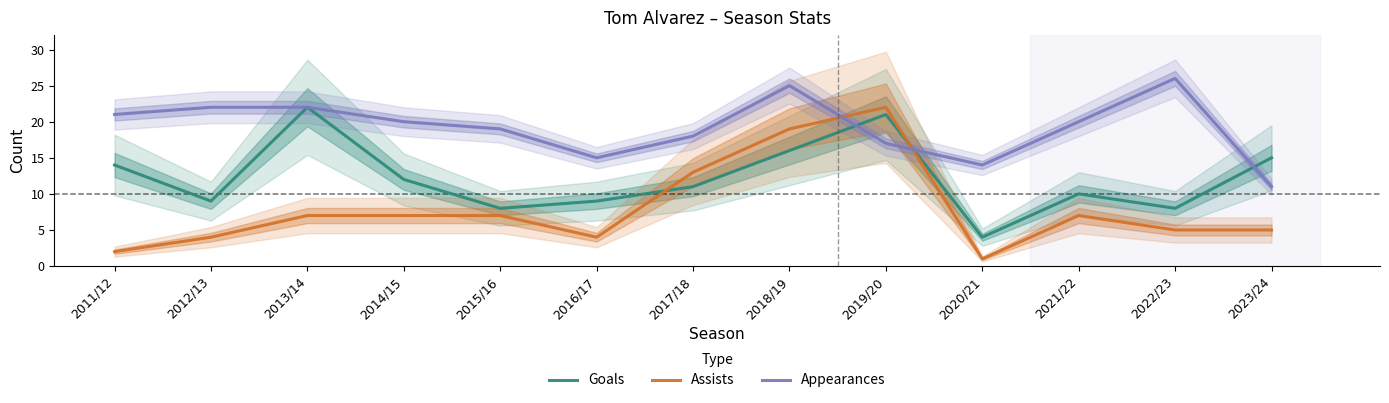

What is the spread (max minus min) of values at 2019/20?

5